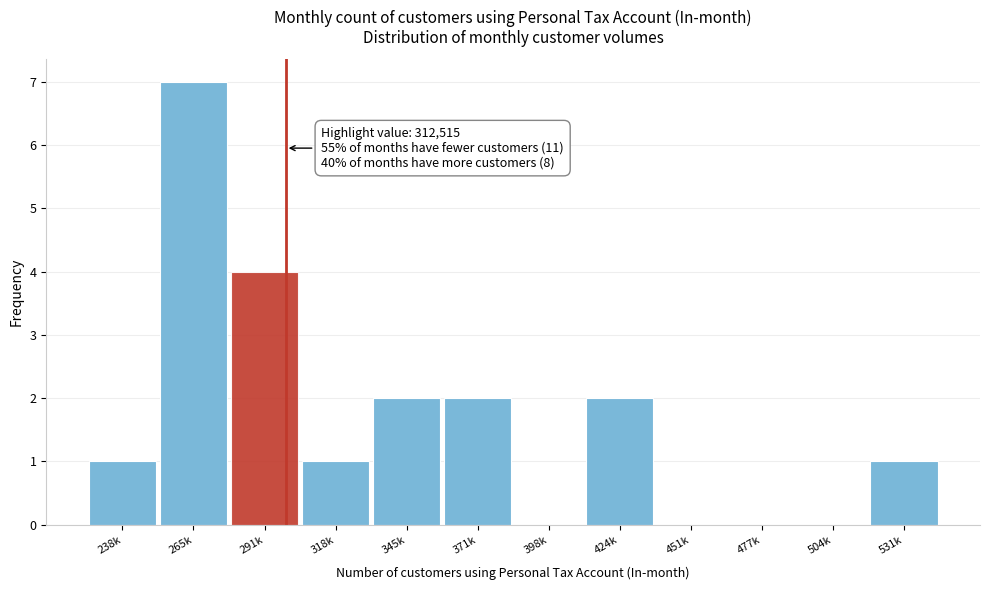

Reading left to right, what are all the values shown in this chart?

238k=1	265k=7	291k=4	318k=1	345k=2	371k=2	398k=0	424k=2	451k=0	477k=0	504k=0	531k=1